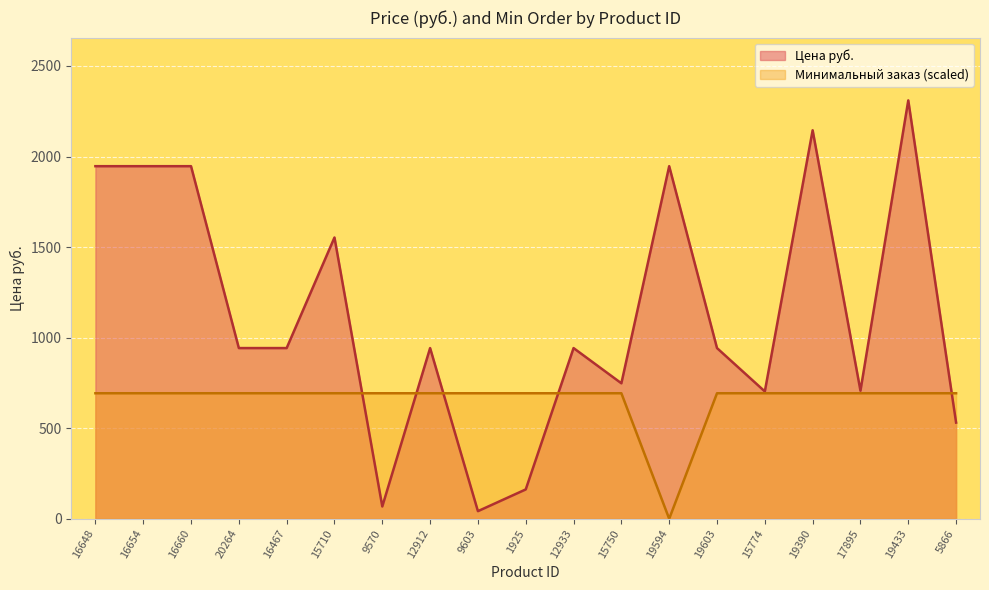

Reading left to right, transcribe all the data shown in this chart.

Цена руб.: 16648=1946.7	16654=1946.7	16660=1946.7	20264=942.4	16467=942.4	15710=1553.0	9570=68.0	12912=942.4	9603=42.0	1925=162.0	12933=942.4	15750=748.0	19594=1946.7	19603=942.4	15774=703.0	19390=2145.0	17895=707.0	19433=2310.0	5866=531.0
Минимальный заказ: 16648=693.0	16654=693.0	16660=693.0	20264=693.0	16467=693.0	15710=693.0	9570=693.0	12912=693.0	9603=693.0	1925=693.0	12933=693.0	15750=693.0	19594=0.0	19603=693.0	15774=693.0	19390=693.0	17895=693.0	19433=693.0	5866=693.0